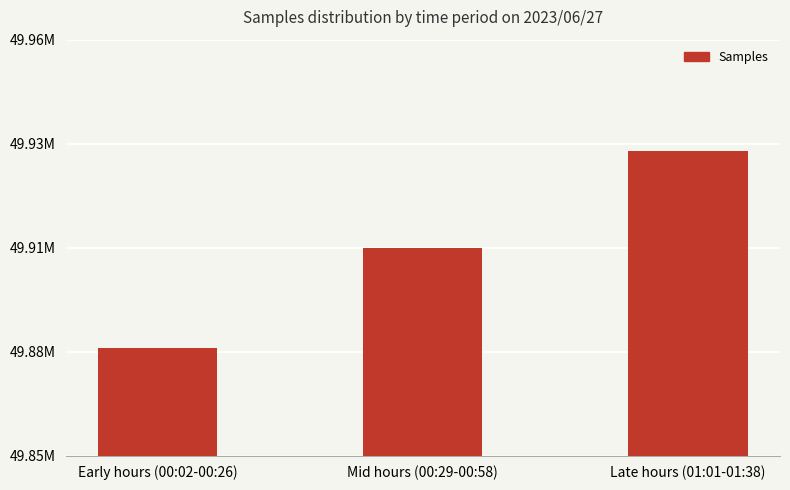

Reading left to right, transcribe all the data shown in this chart.

49878558	49904888	49930463